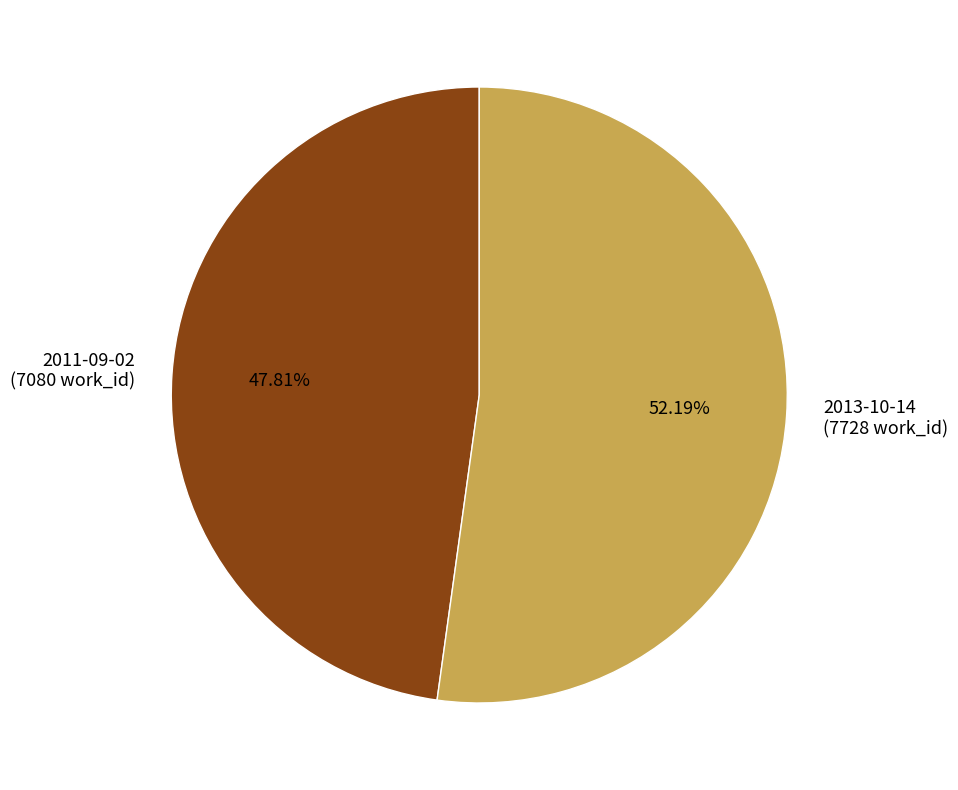

Which category has the biggest portion of the pie?

2013-10-14